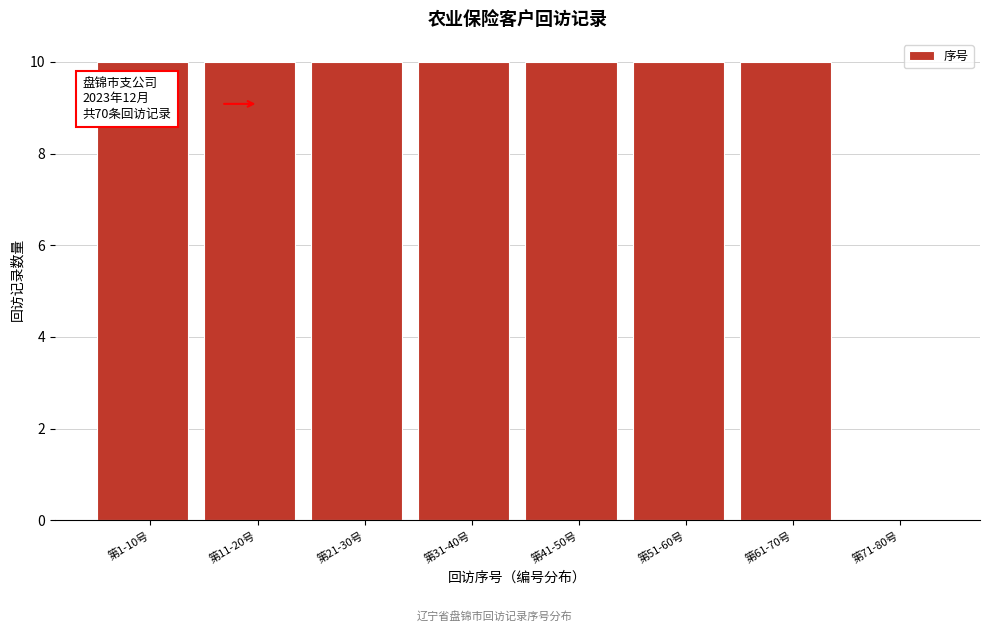

Reading right to left, transcribe all the data shown in this chart.

第71-80号=0	第61-70号=10	第51-60号=10	第41-50号=10	第31-40号=10	第21-30号=10	第11-20号=10	第1-10号=10